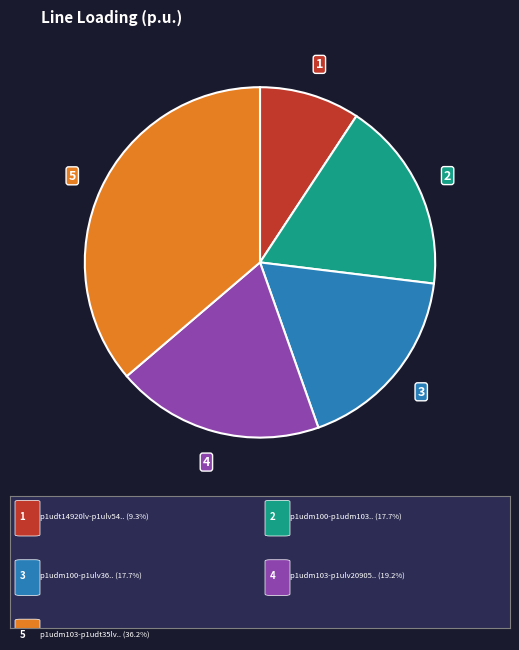

Does any single category account for the majority?

No